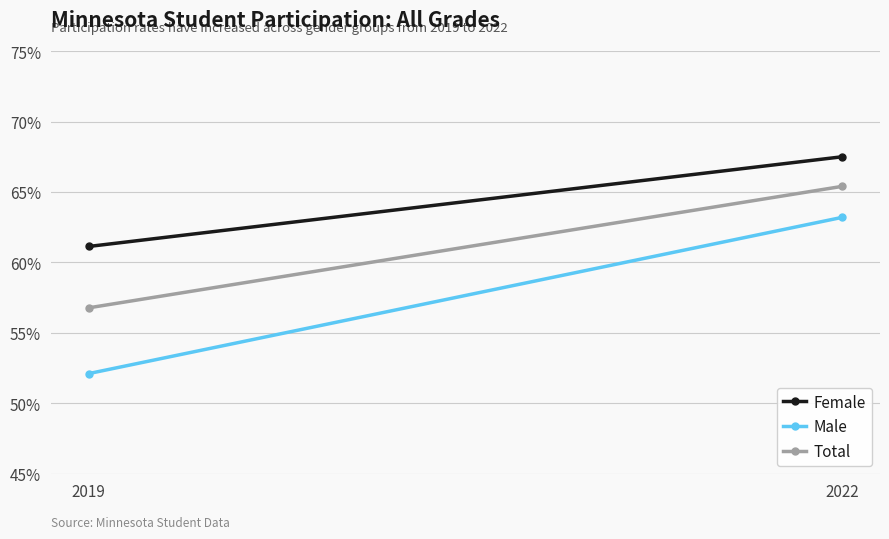

What is the value of the Female point at the 1st from the left?

61.1